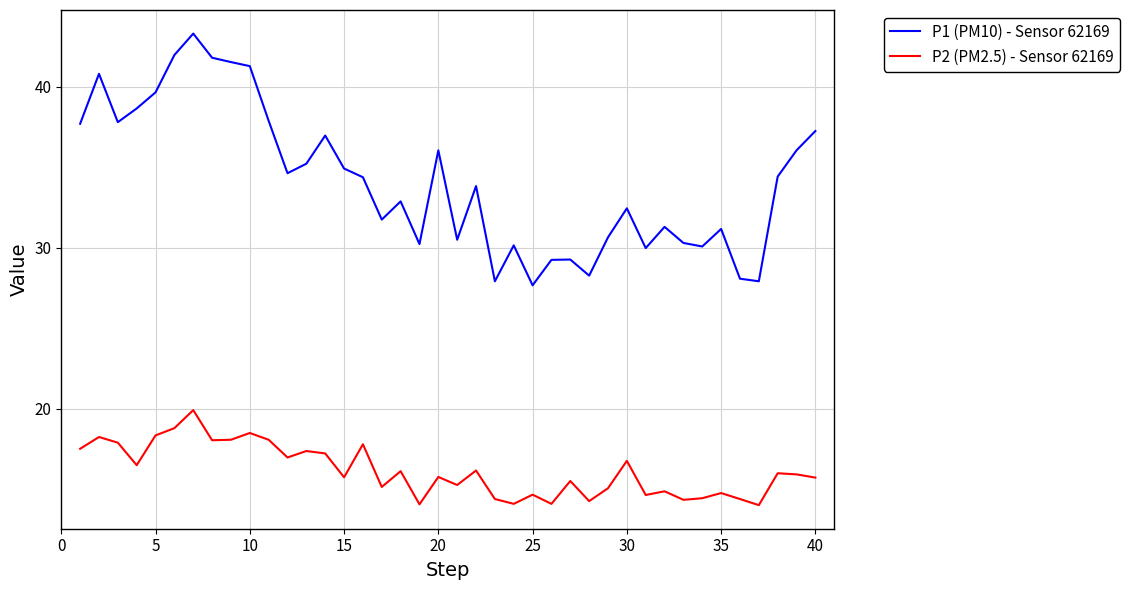

What is the minimum value for P2 (PM2.5) - Sensor 62169?

14.0